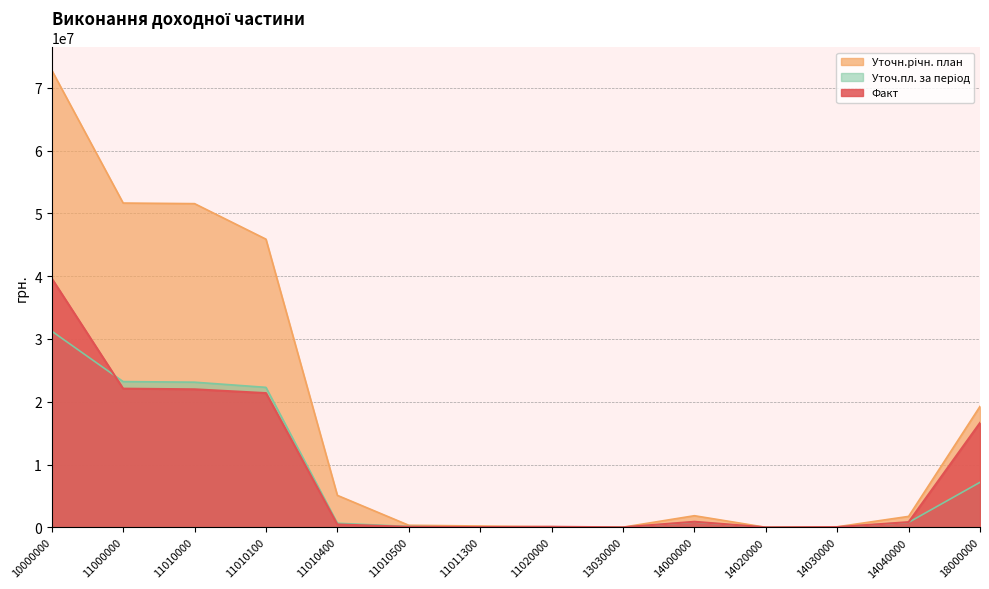

The value of Факт at 11010100 is 4981210.3. True or false?

False